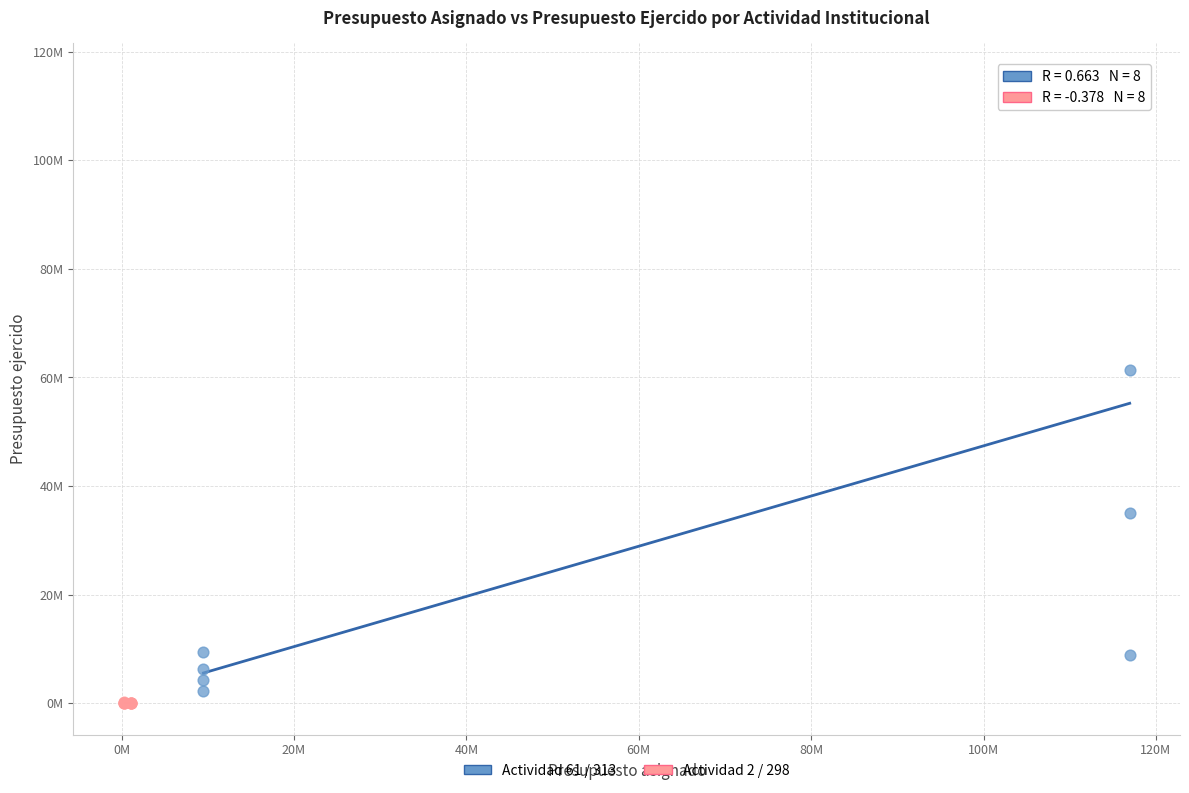

Which series has the widest spread of Y values?

Actividad 61 / 313